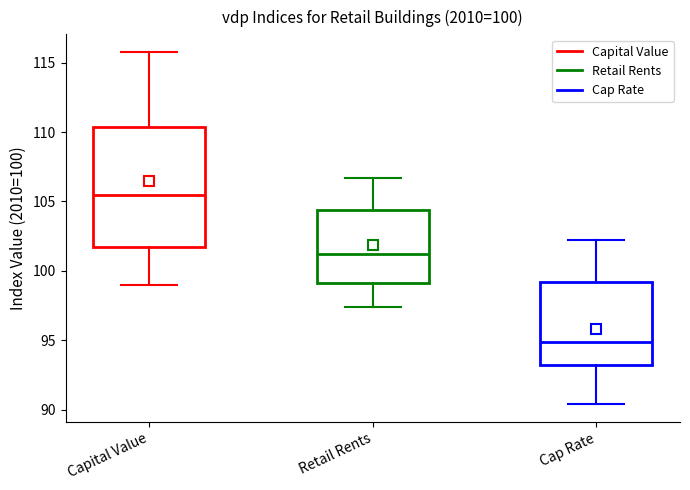

Which box's median line is the highest?

Capital Value